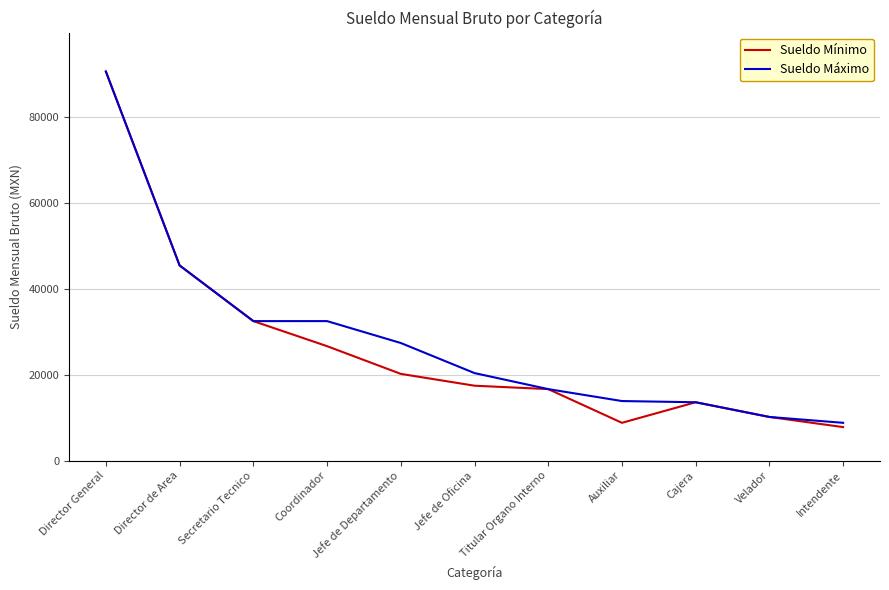

Where is Sueldo Máximo nearest to the value 49709?

Director de Area